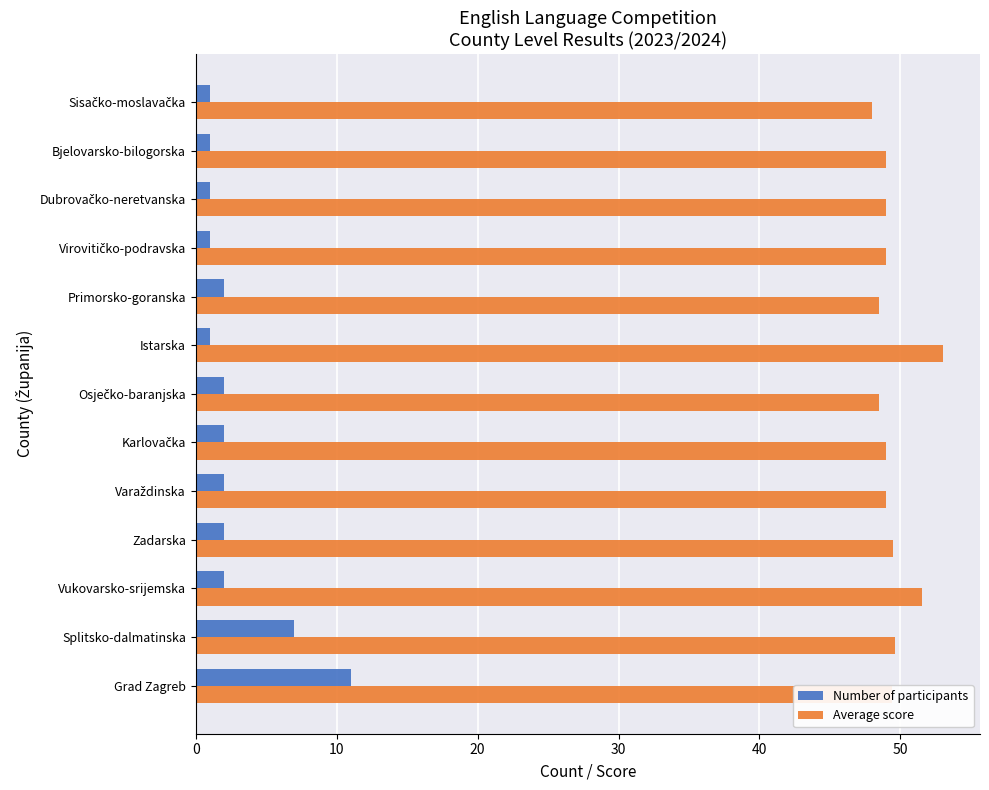

How many distinct data groups are displayed?

2